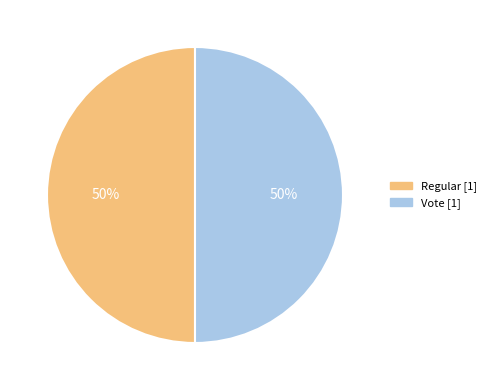

To the nearest percent, what portion does Vote represent?

50%